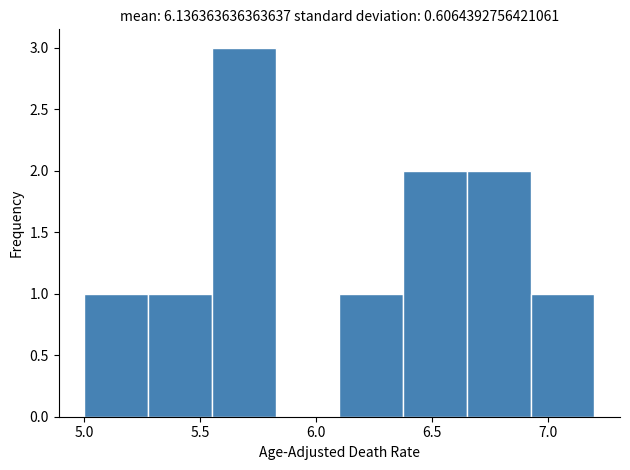

Reading left to right, list every bar in this chart as the range it spans on the x-axis followed by its height. Neither the bar edges nor the heights are printed on the chart, so give them approximately, as read against the axes.

5.000 to 5.275: 1
5.275 to 5.550: 1
5.550 to 5.825: 3
5.825 to 6.100: 0
6.100 to 6.375: 1
6.375 to 6.650: 2
6.650 to 6.925: 2
6.925 to 7.200: 1